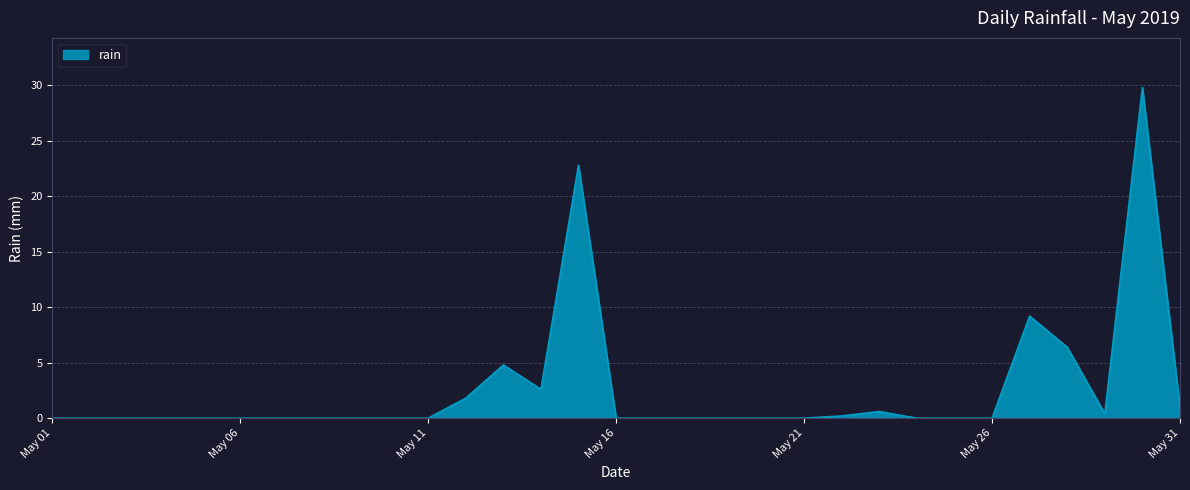

What is the maximum value shown in the chart?

29.8